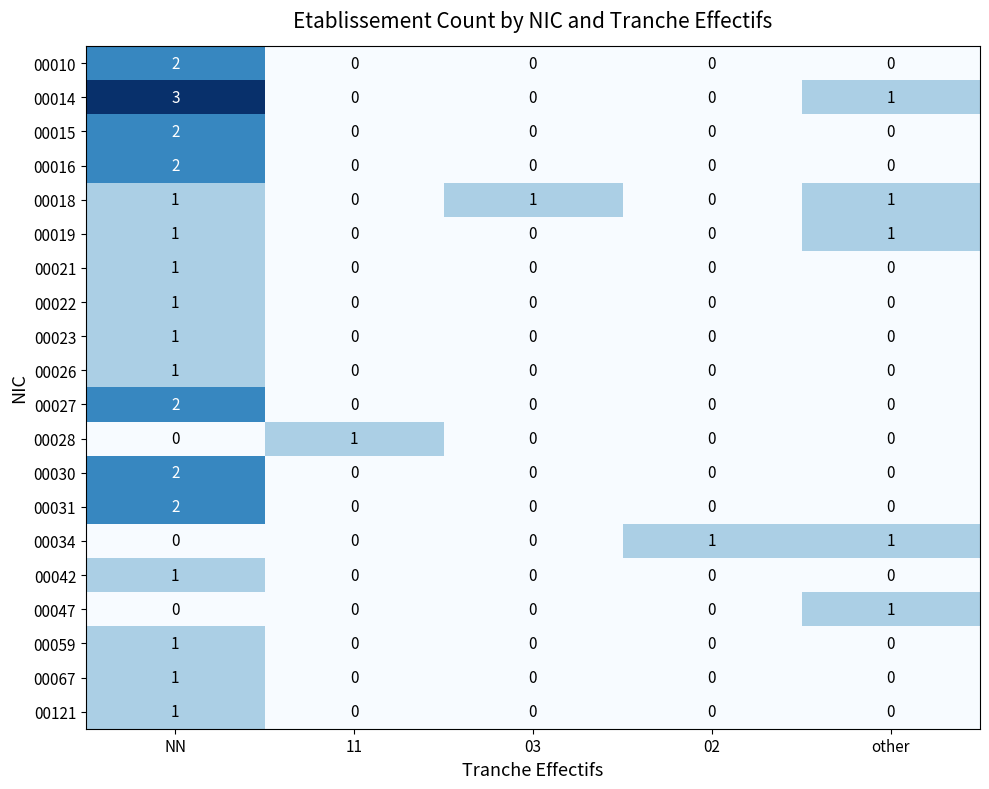

How many 00014 values are between 0 and 1?

4